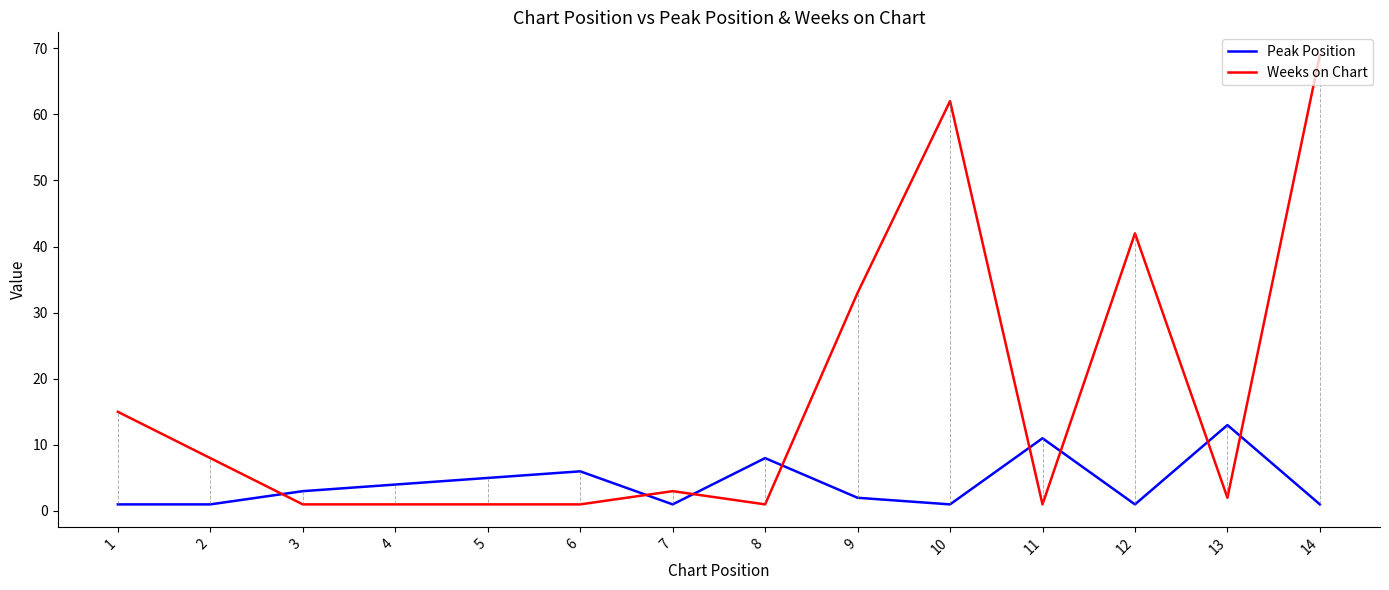

Which series changed the most between 3 and 11?

Peak Position